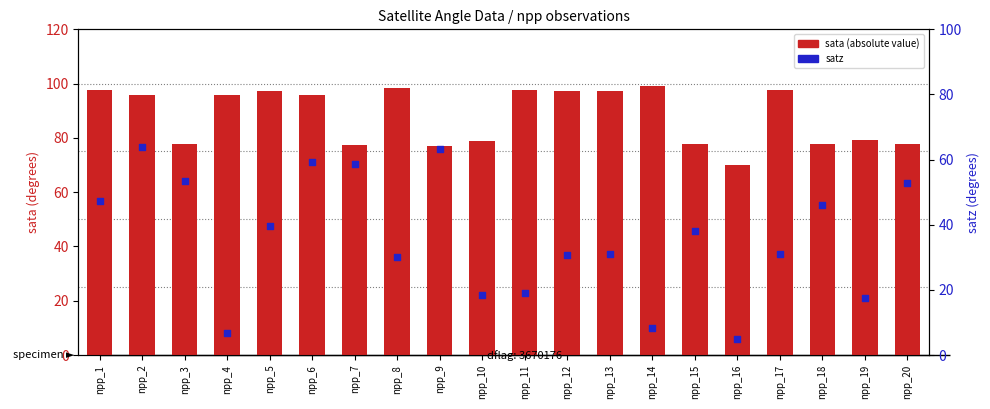

Which series reaches the minimum Y coordinate?

satz